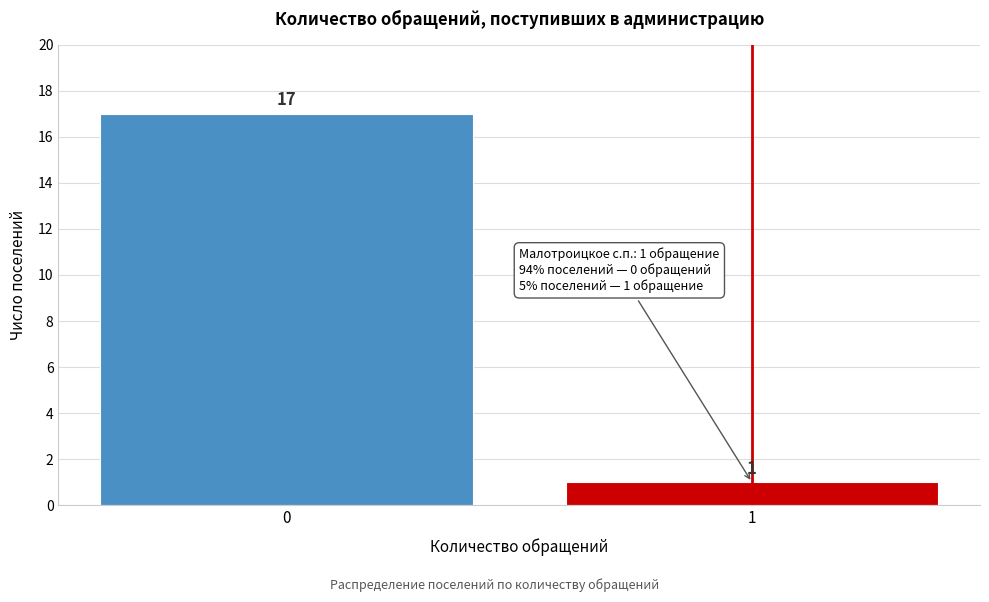

Reading right to left, extract all data points from this chart.

1=1	0=17